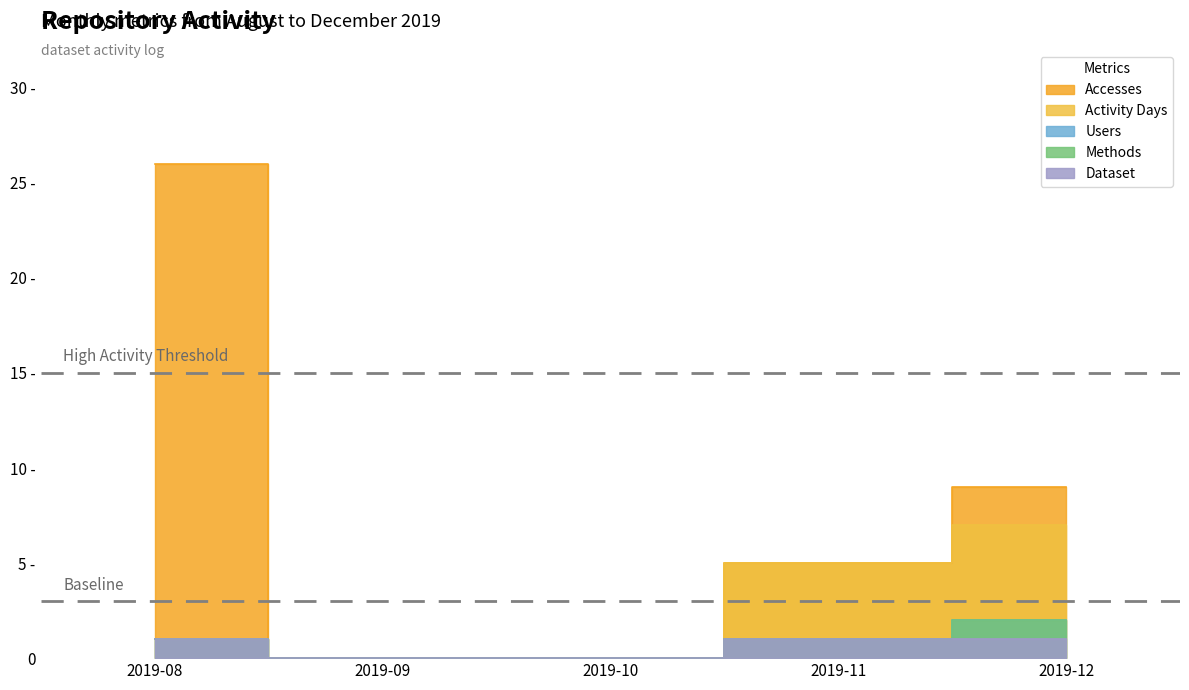

Reading right to left, what are all the values shown in this chart?

Accesses: 9	5	0	0	26
Activity Days: 7	5	0	0	1
Users: 2	1	0	0	1
Methods: 2	1	0	0	1
Dataset: 1	1	0	0	1